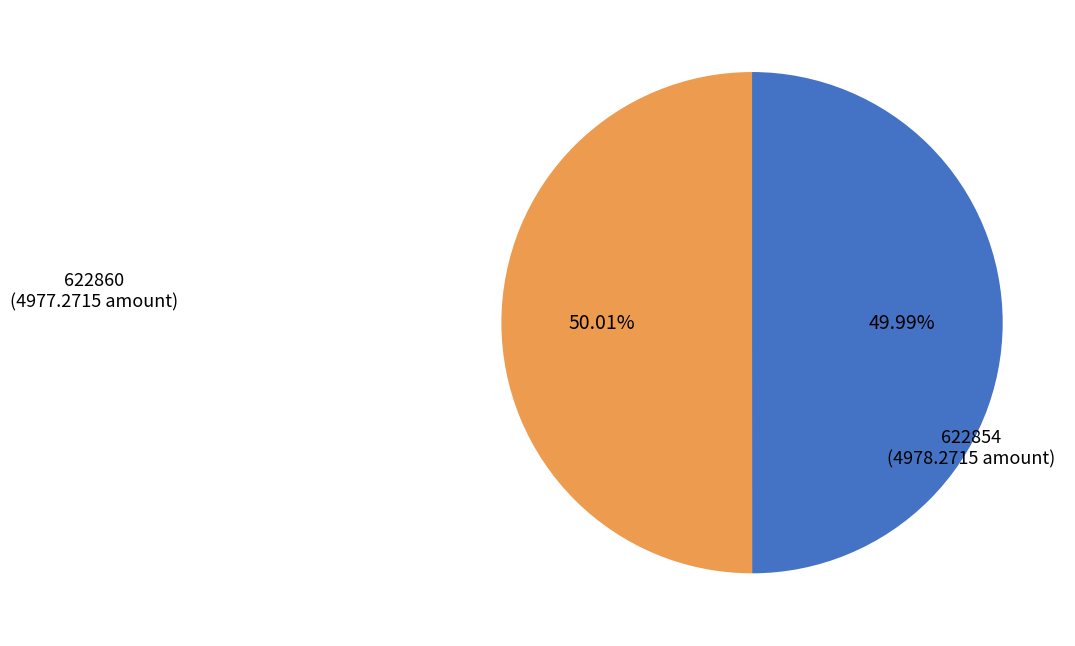

Is there any slice that represents more than half of the pie?

Yes